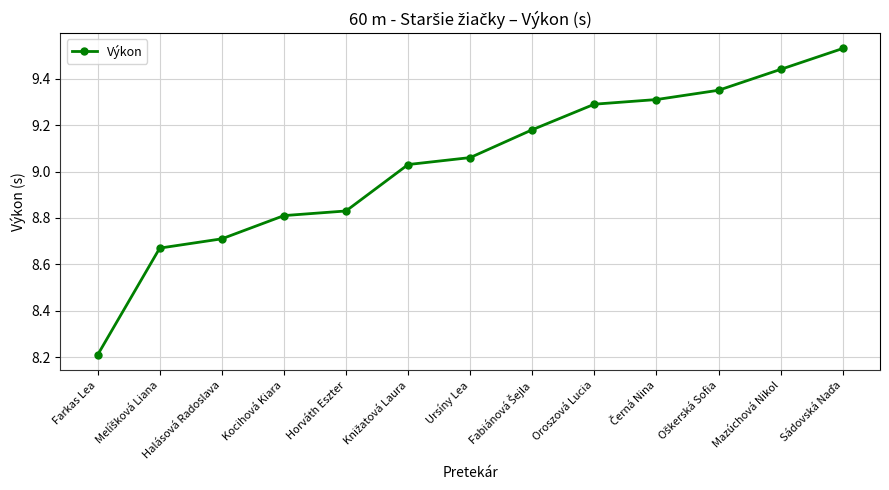

What is the sum of all values?

117.4